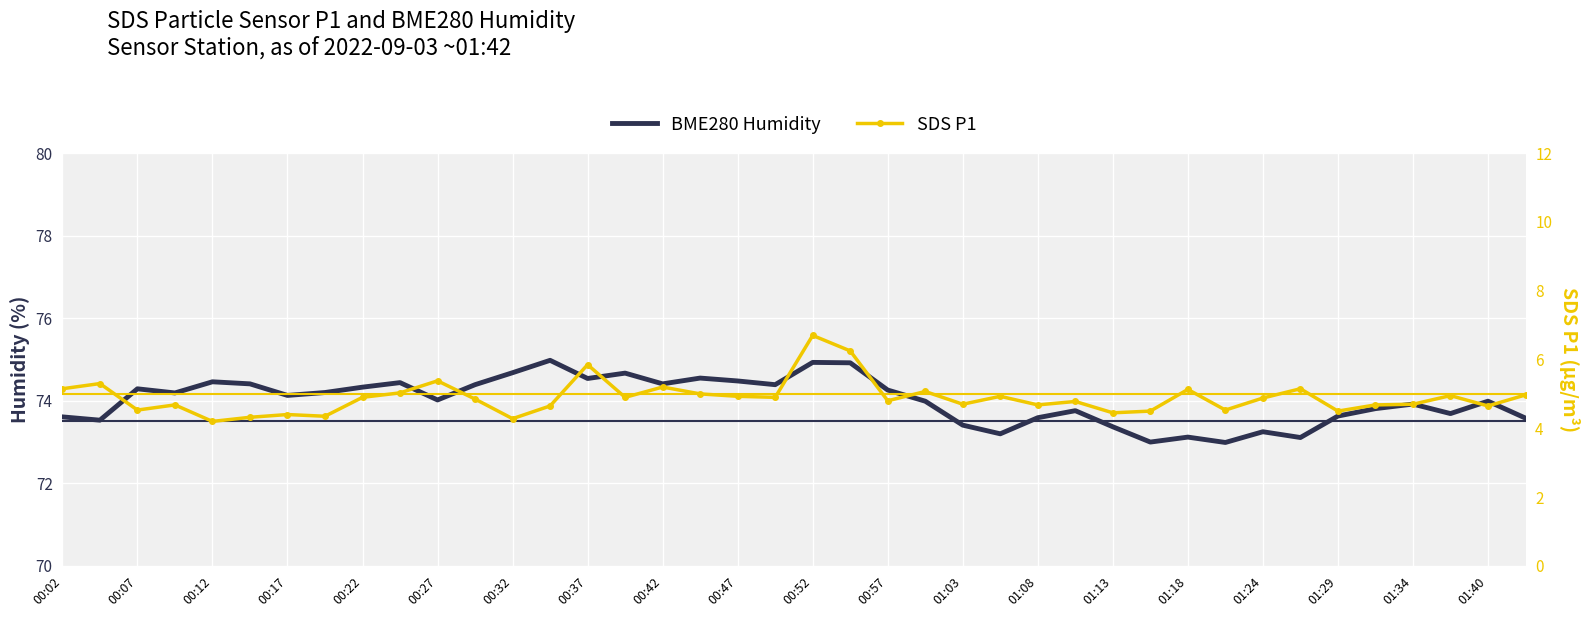

What is the lowest value of the BME280 Humidity series?

73.0